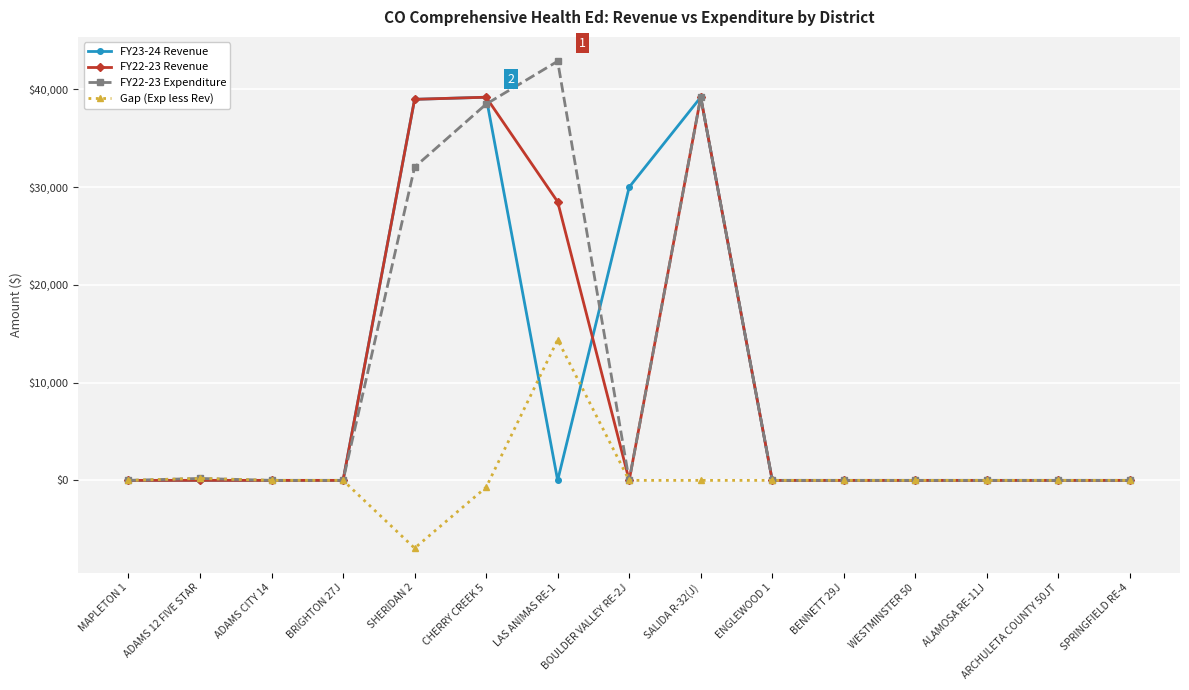

What are all the series names shown in the legend?

FY23-24 Revenue, FY22-23 Revenue, FY22-23 Expenditure, Gap (Exp less Rev)